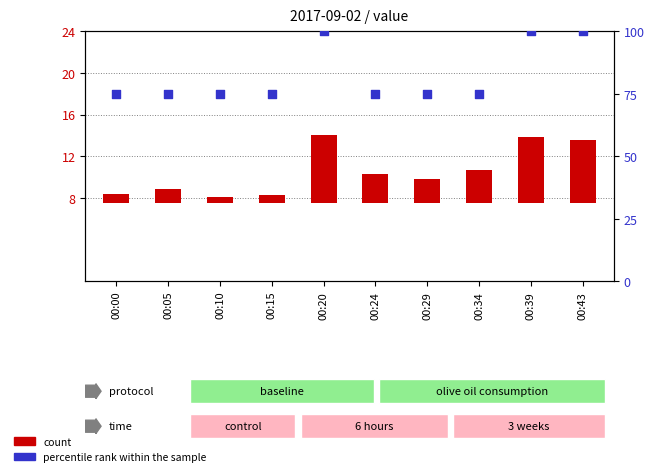

Which series has the largest Y range (max minus min)?

percentile rank within the sample